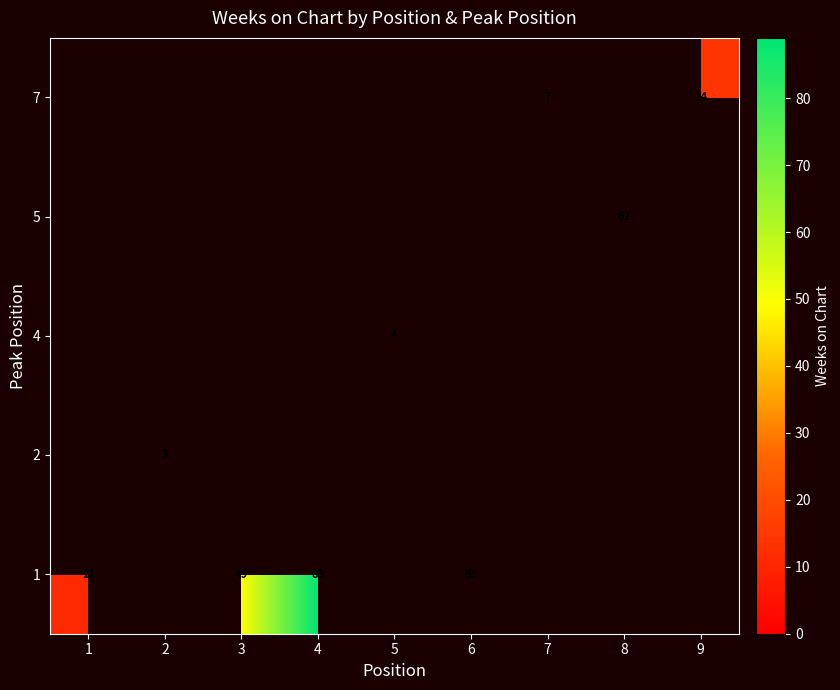

What is the maximum value for 1?

89.0